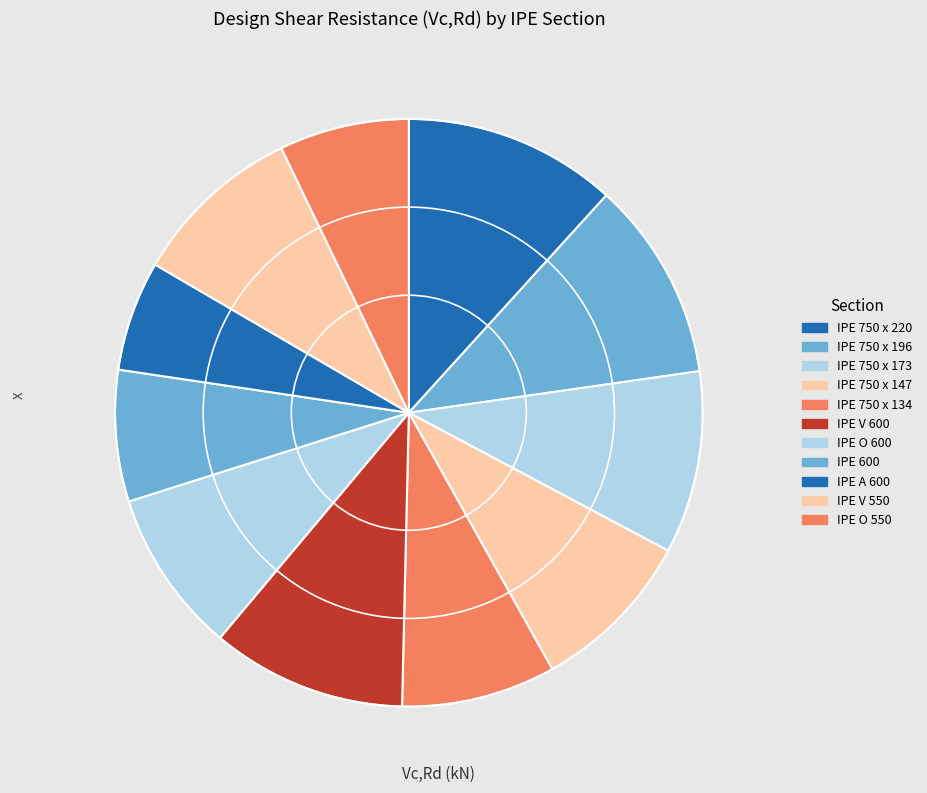

Rank the categories by value from highest to lowest.

IPE 750 x 220, IPE 750 x 196, IPE V 600, IPE 750 x 173, IPE V 550, IPE 750 x 147, IPE O 600, IPE 750 x 134, IPE 600, IPE O 550, IPE A 600